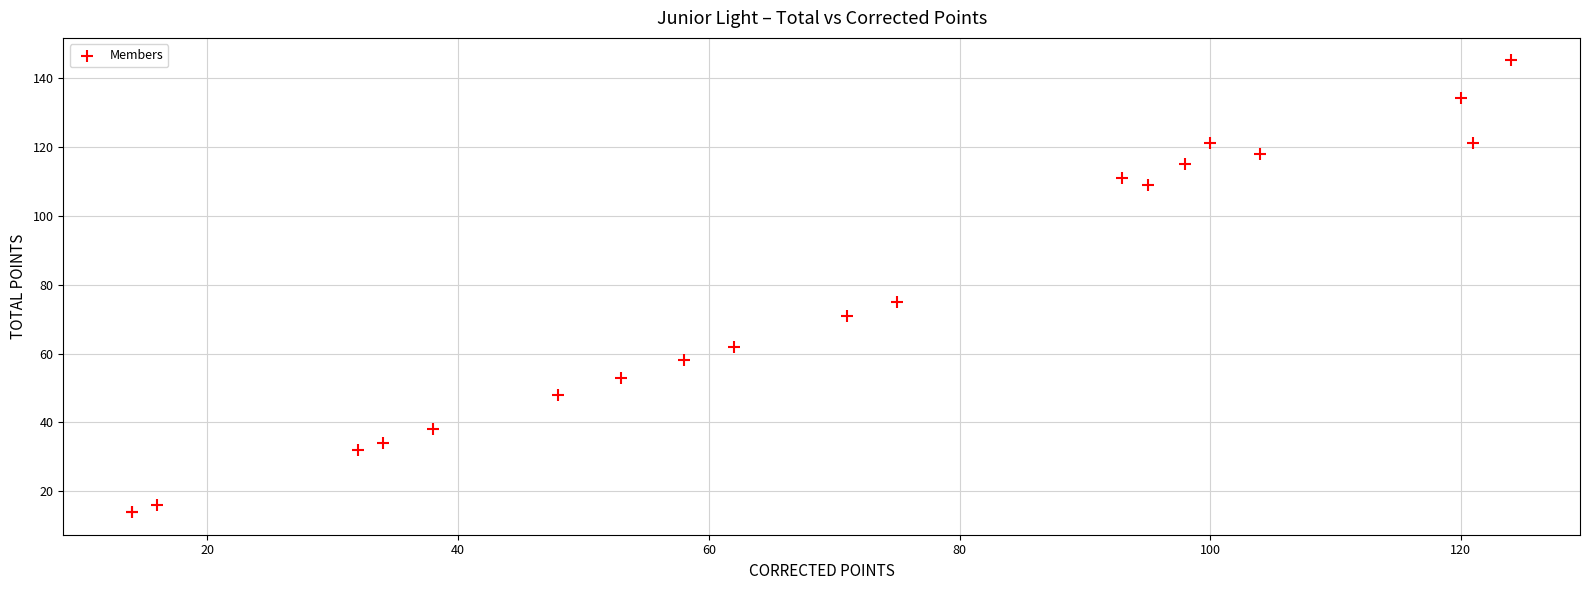

What Y value in the scatter plot is closest to 79?

75